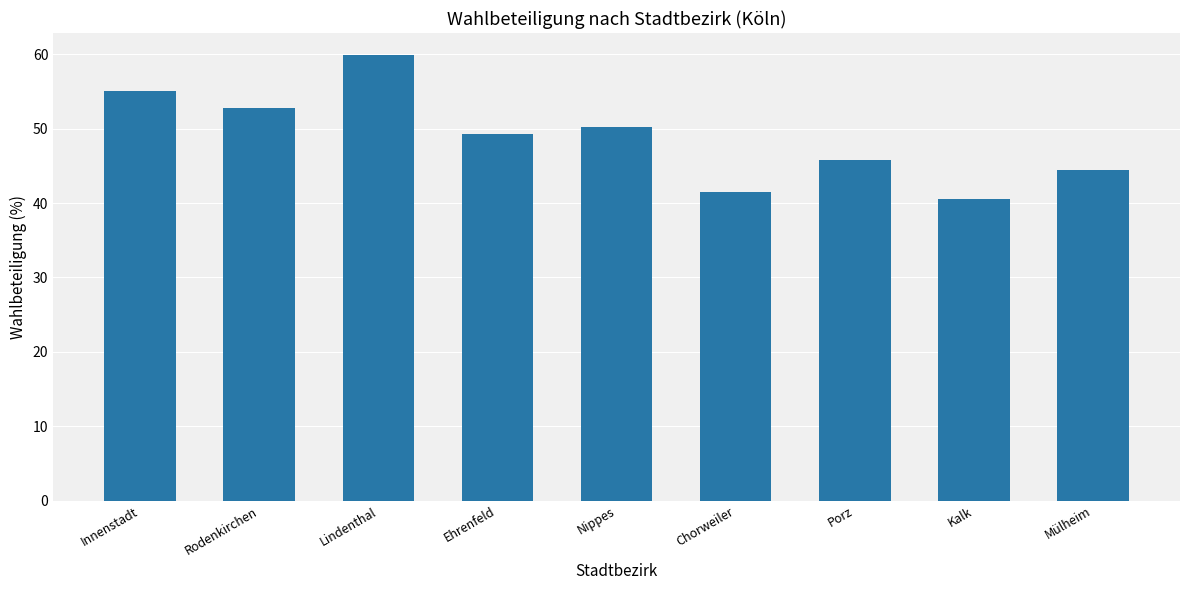

What is the ratio of the value at Mülheim to the value at Lindenthal?

0.7